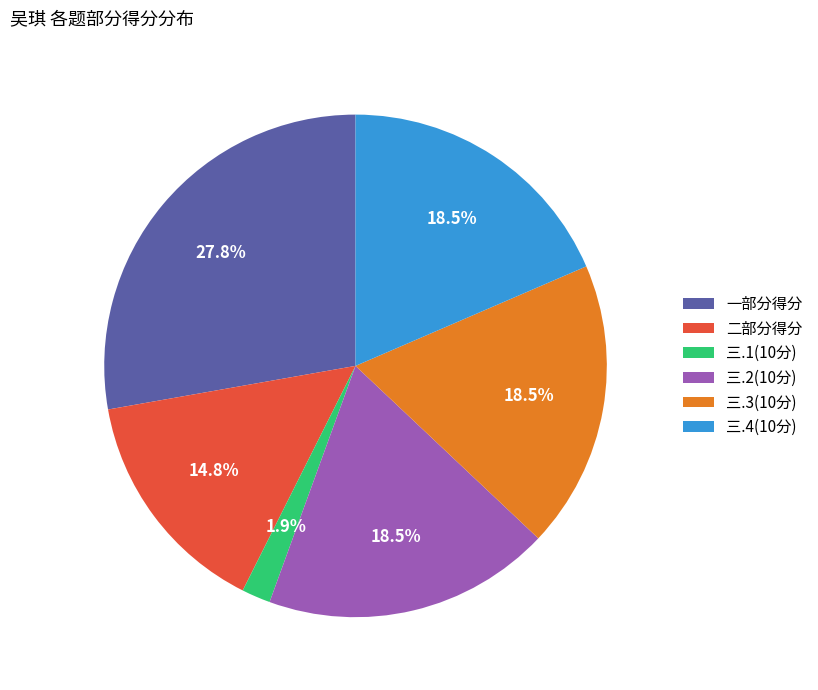

Is 三.4(10分) the majority of the pie?

No